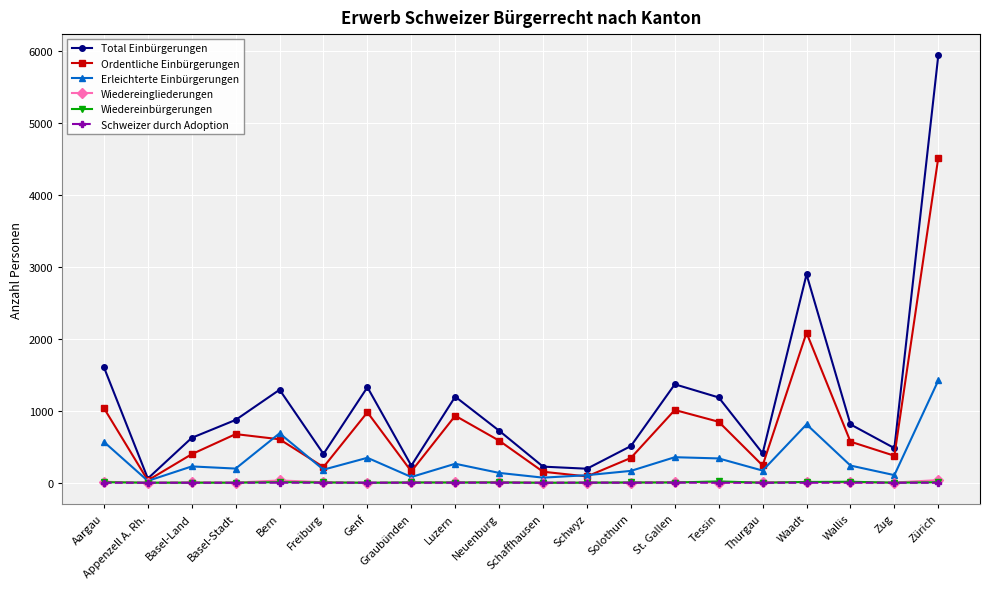

What is the total value across all series at Luzern?

2400